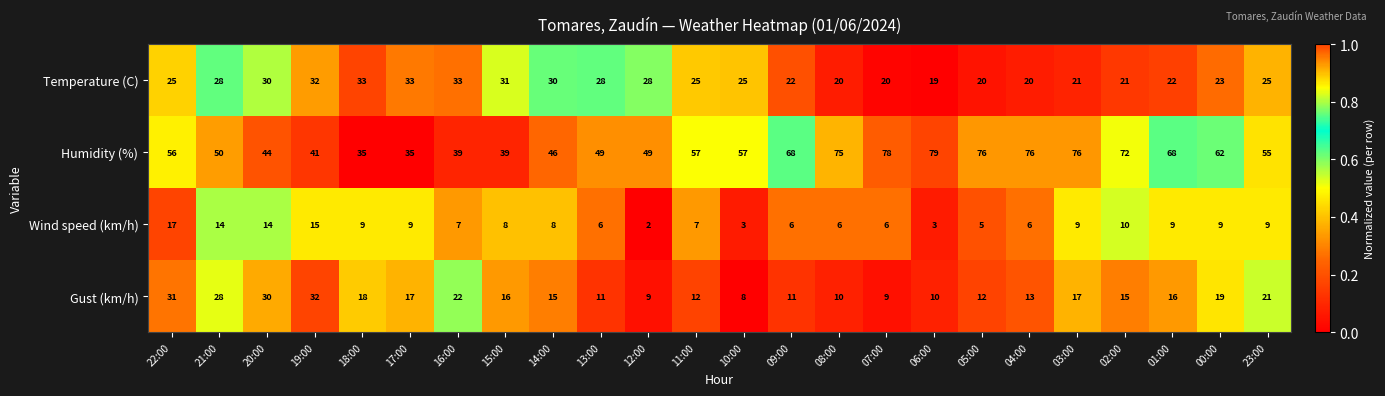

At which category is the sum across all series the highest?

22:00